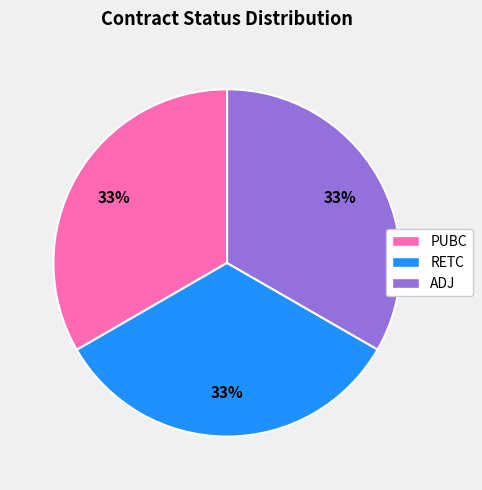

Approximately how many times larger is the value at PUBC compared to ADJ?

1.0